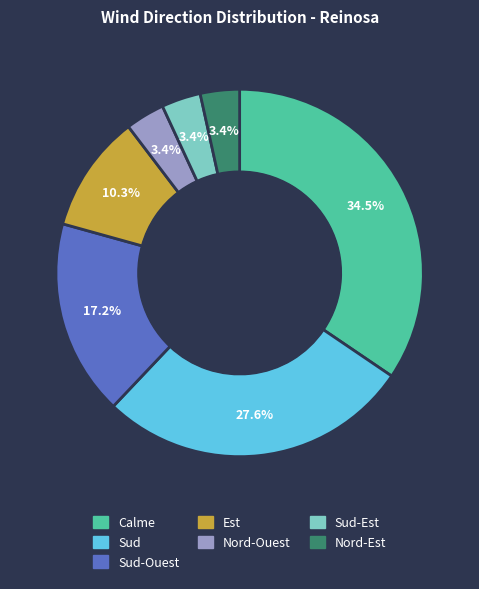

Is there any slice that represents more than half of the pie?

No